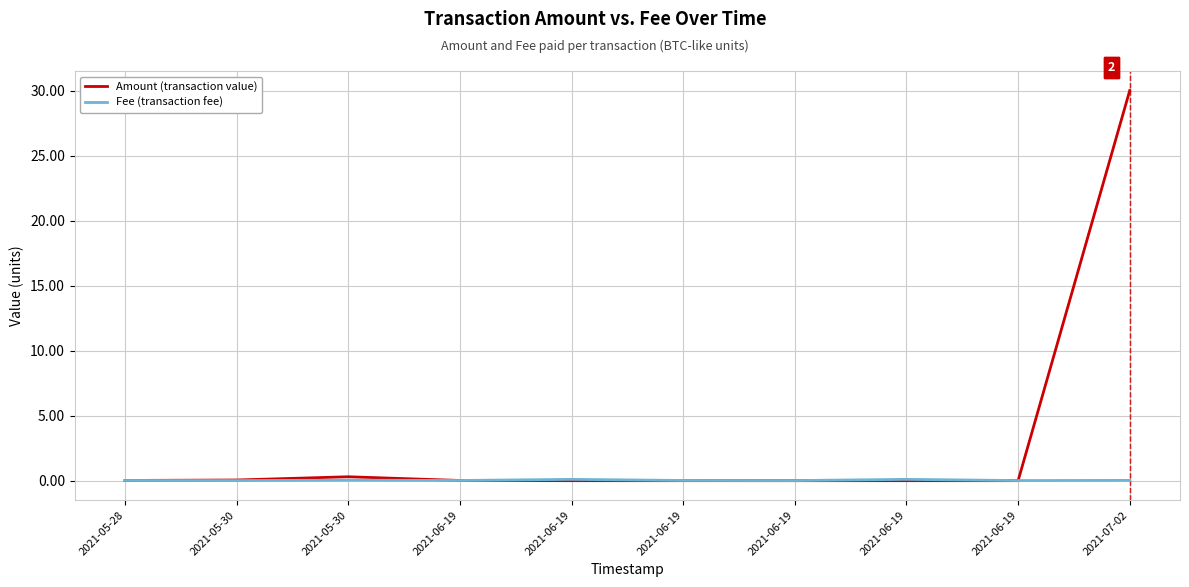

How many lines are shown in the chart?

2